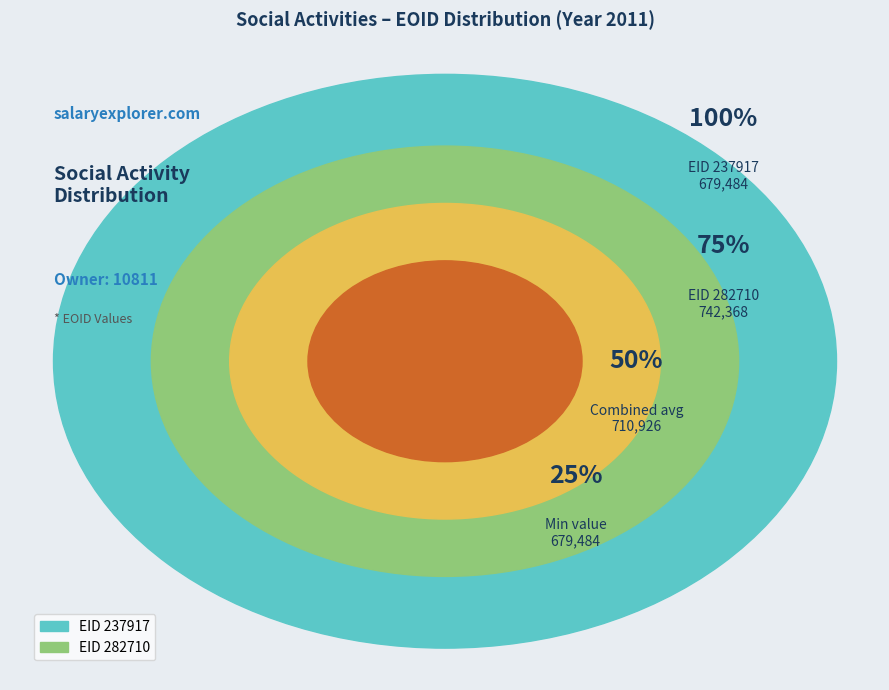

To the nearest percent, what is the difference between the 237917 and 282710 slice percentages?

4%